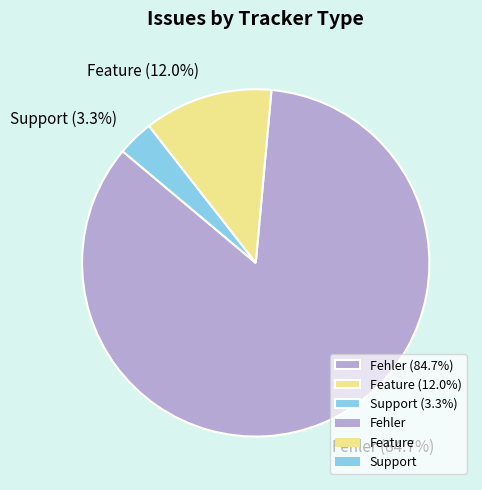

Approximately how many times larger is the value at Support (3.3%) compared to Feature (12.0%)?

0.3